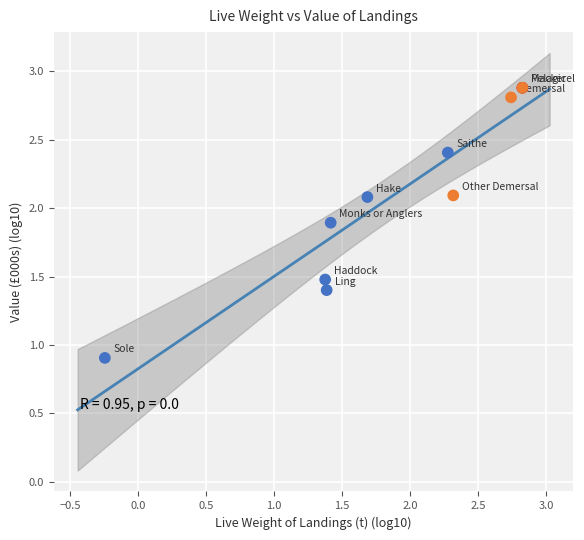

What Y value in the scatter plot is closest to 1?

0.9